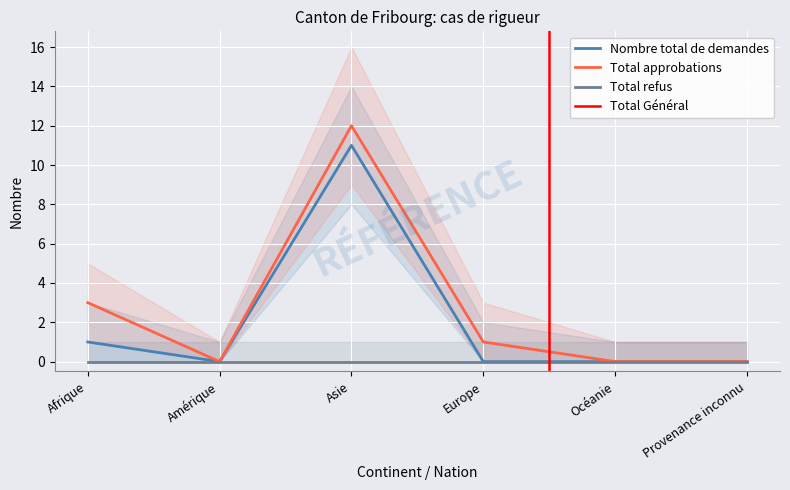

At how many categories does at least one series exceed 10?

1